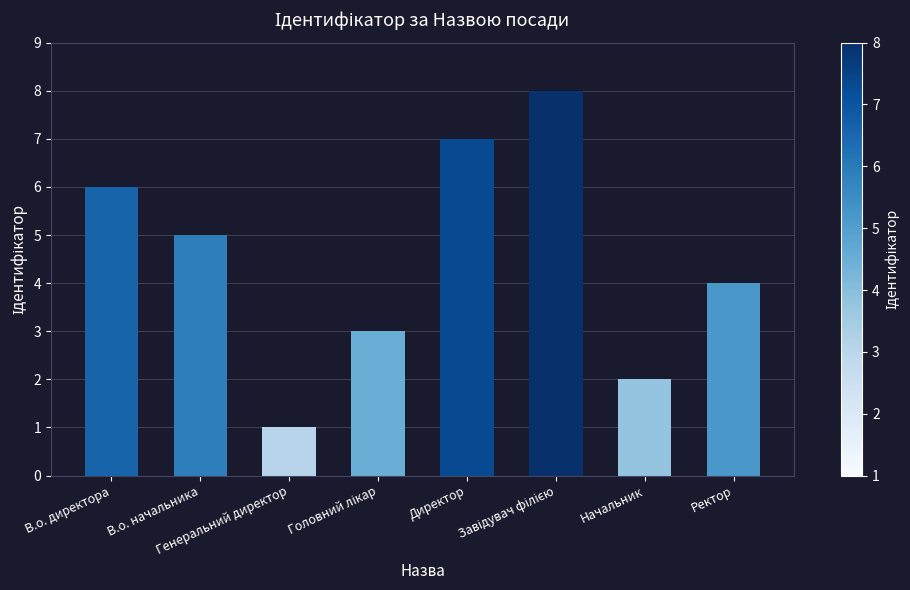

At which label is the value closest to 4?

Ректор